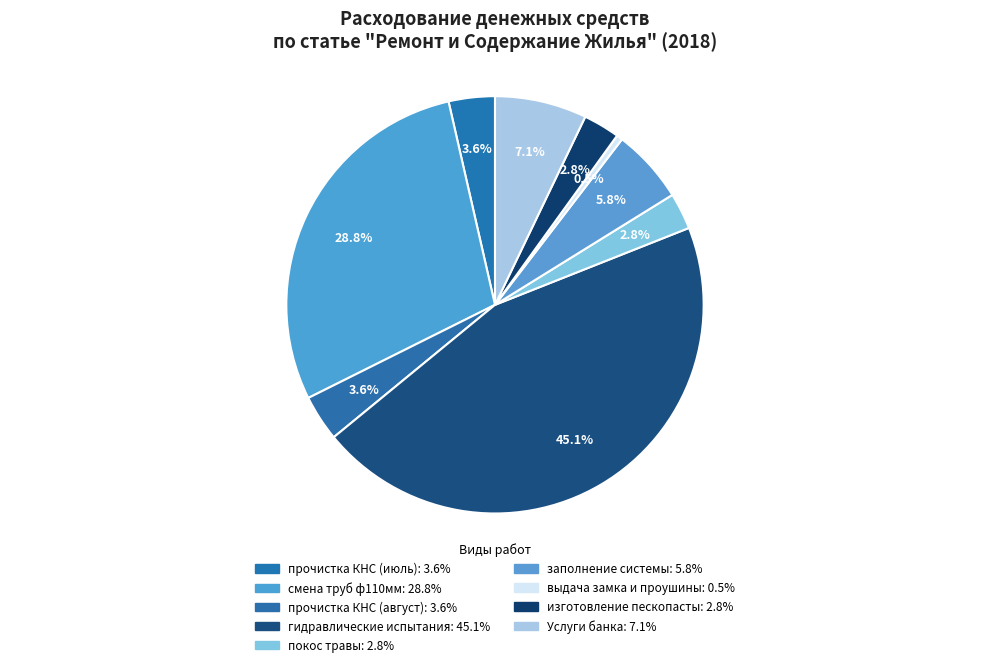

What is the ratio of the value at Услуги банка to the value at выдача замка и проушины?

15.2